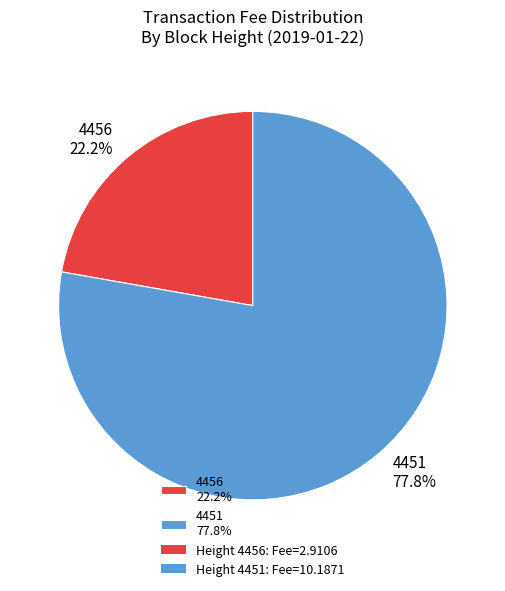

Which category accounts for the majority?

4451